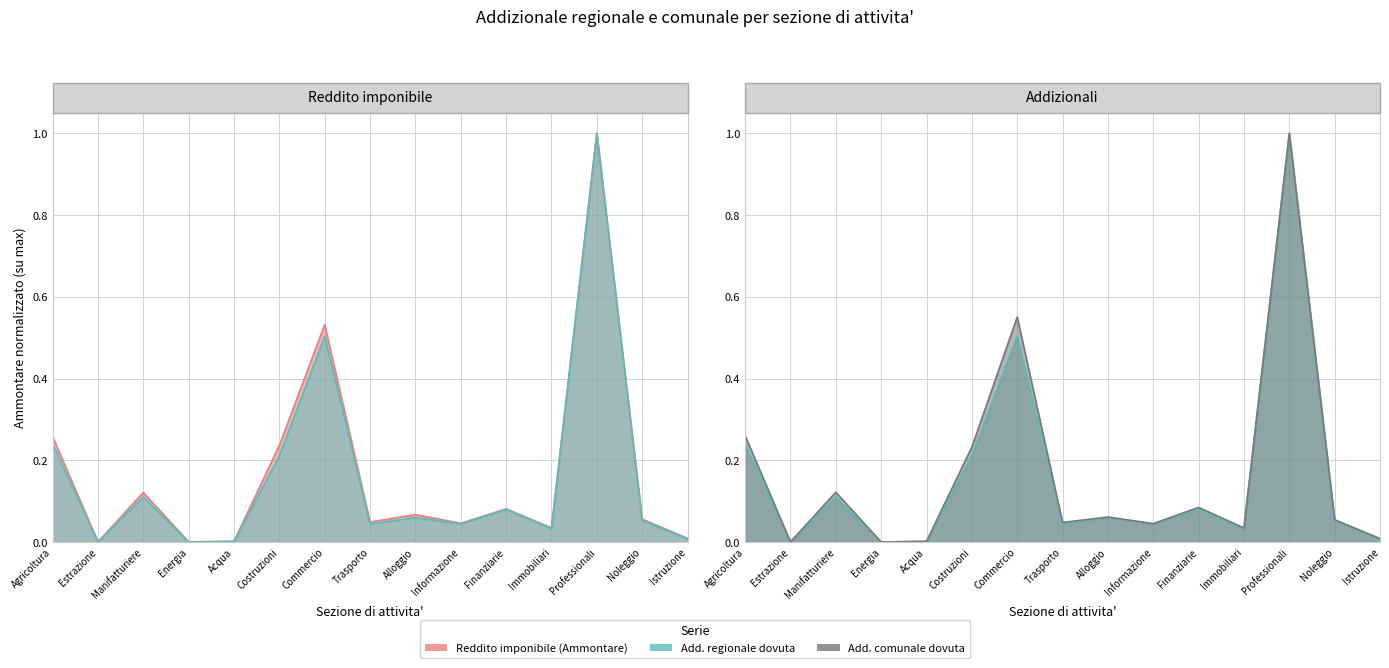

The Add. comunale dovuta series shows 0.7 at Commercio. True or false?

False